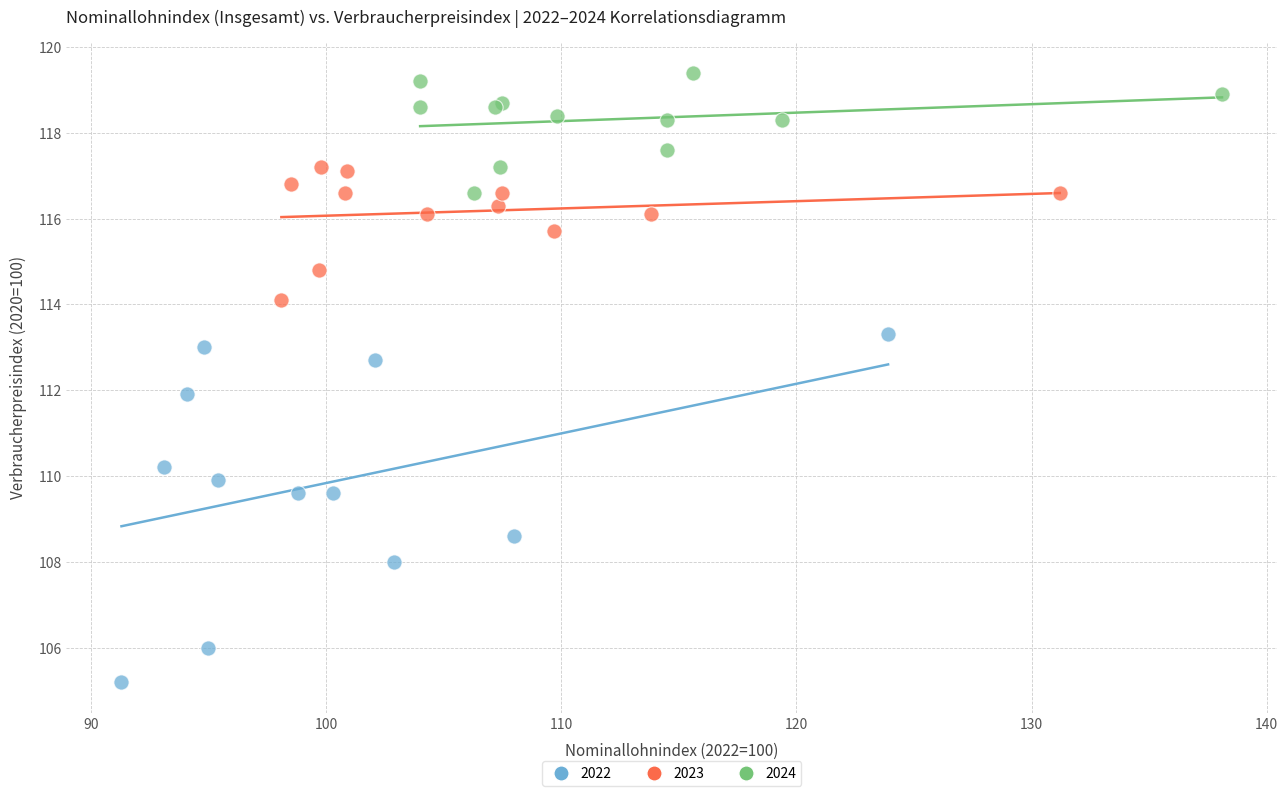

Which series contains the highest Y value?

2024